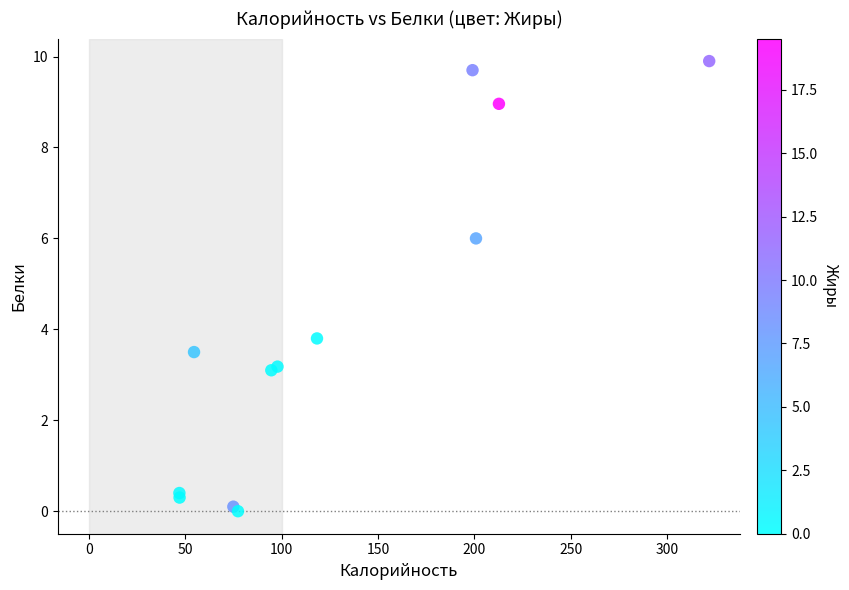

What Y value in the scatter plot is closest to 4?

3.8